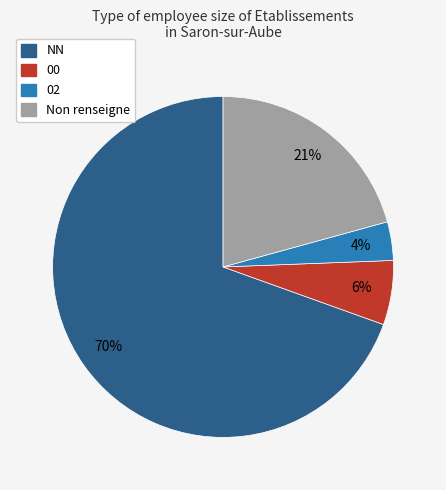

Is there a majority slice in this chart?

Yes